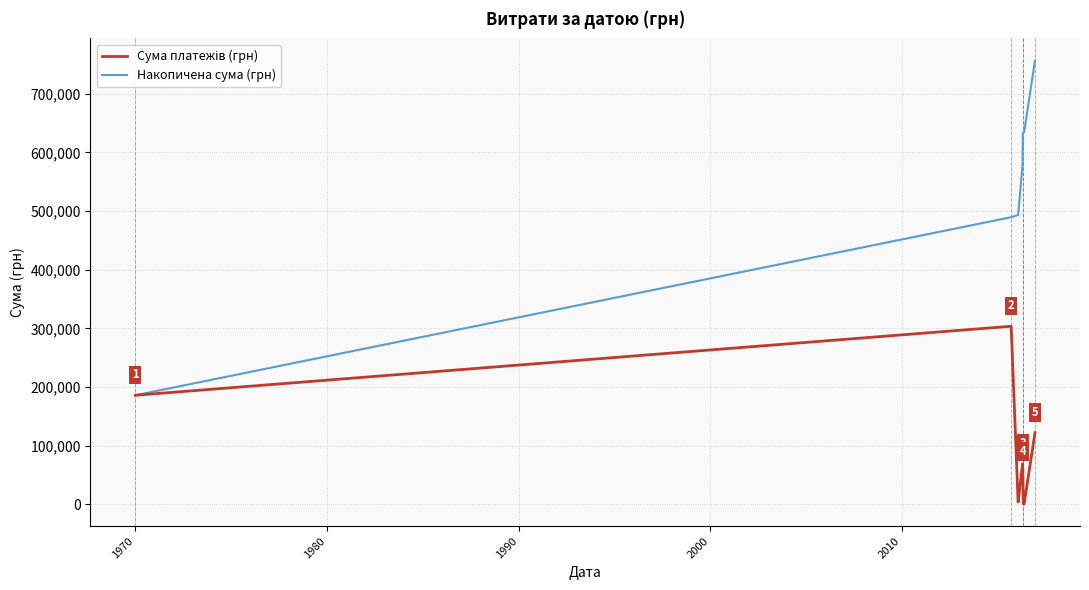

Which series has the largest range (max minus min)?

Накопичена сума (грн)